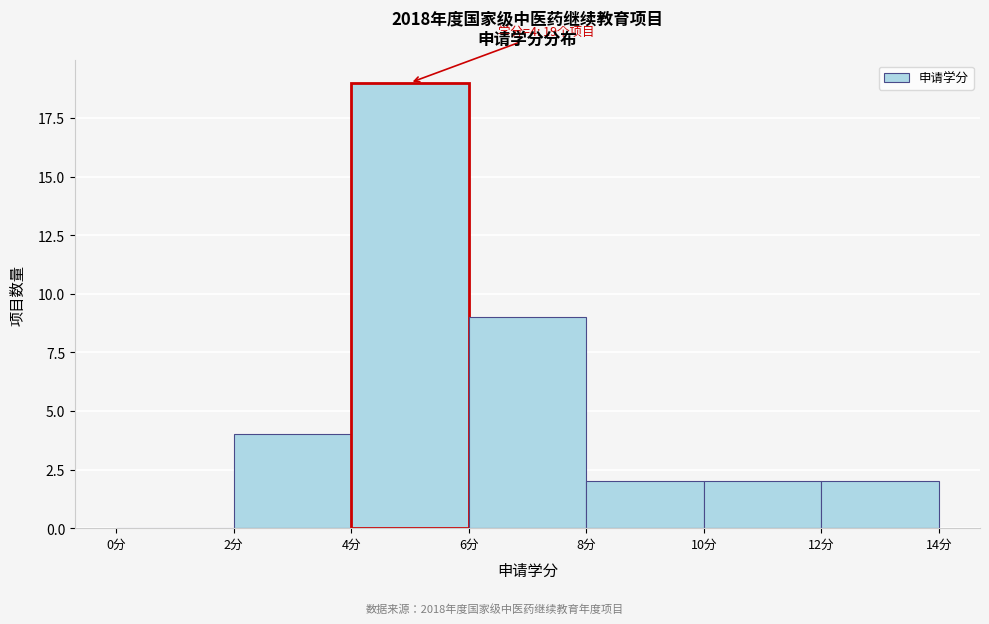

Which range on the x-axis has the tallest bar?

4 to 6